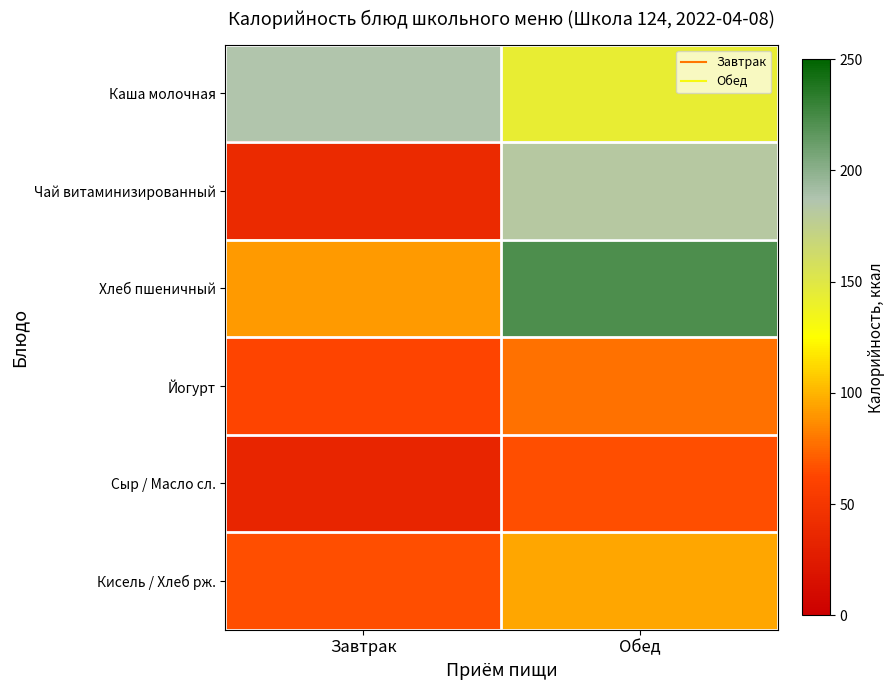

How many distinct data groups are displayed?

6